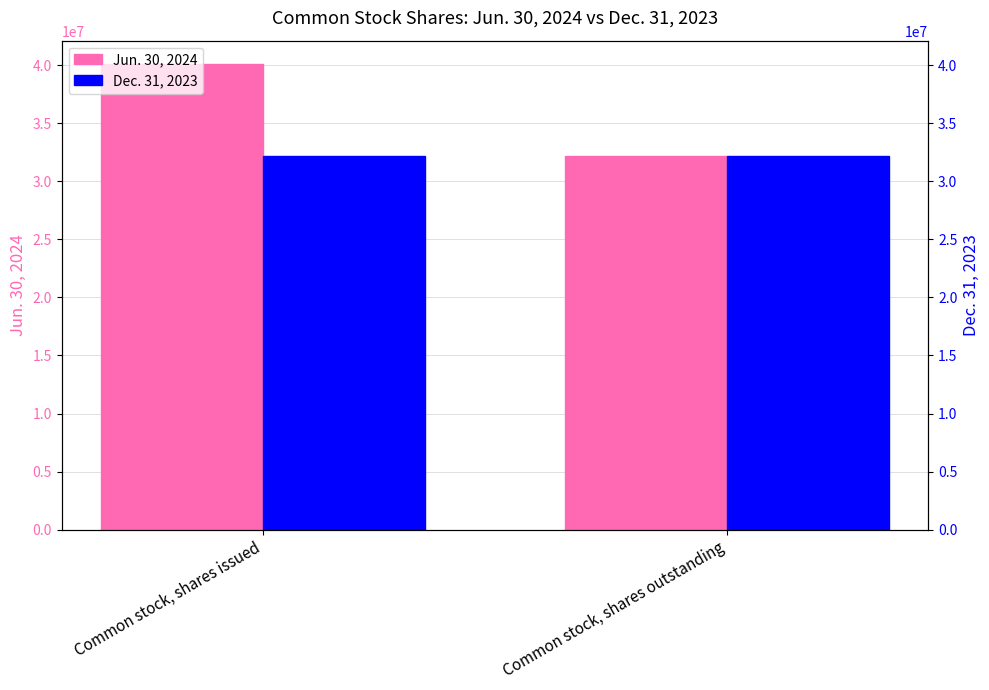

What is the label of the 1st bar from the right?

Common stock, shares outstanding